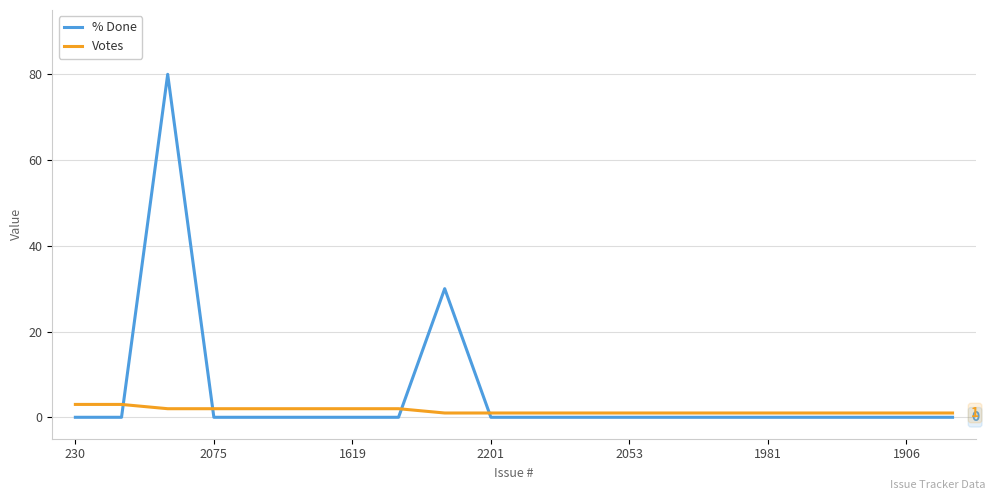

Which series has the widest spread of values?

% Done